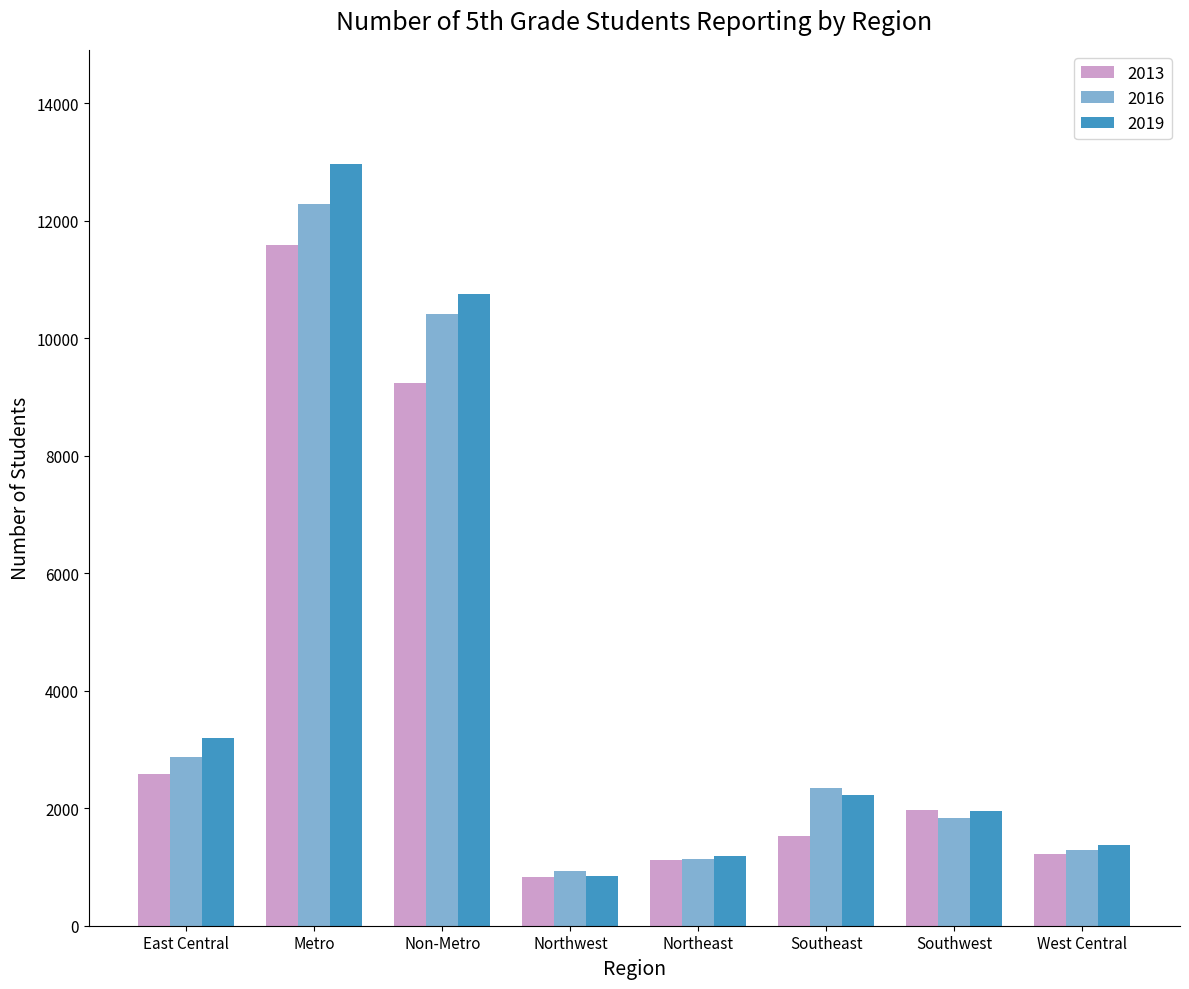

What is the label of the 7th bar from the left?

Southwest